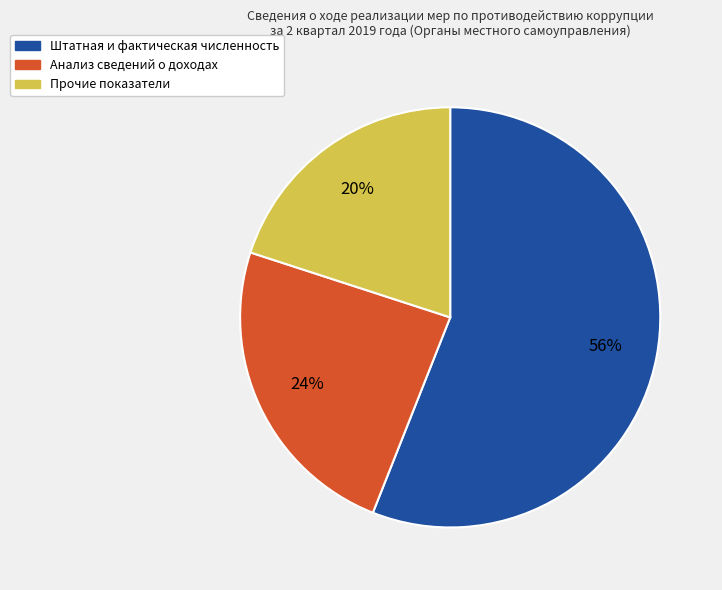

Is there any slice that represents more than half of the pie?

Yes